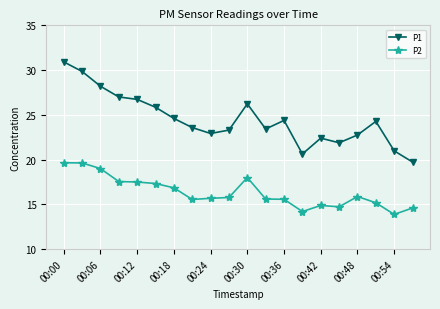

What is the maximum value shown in the chart?

30.9